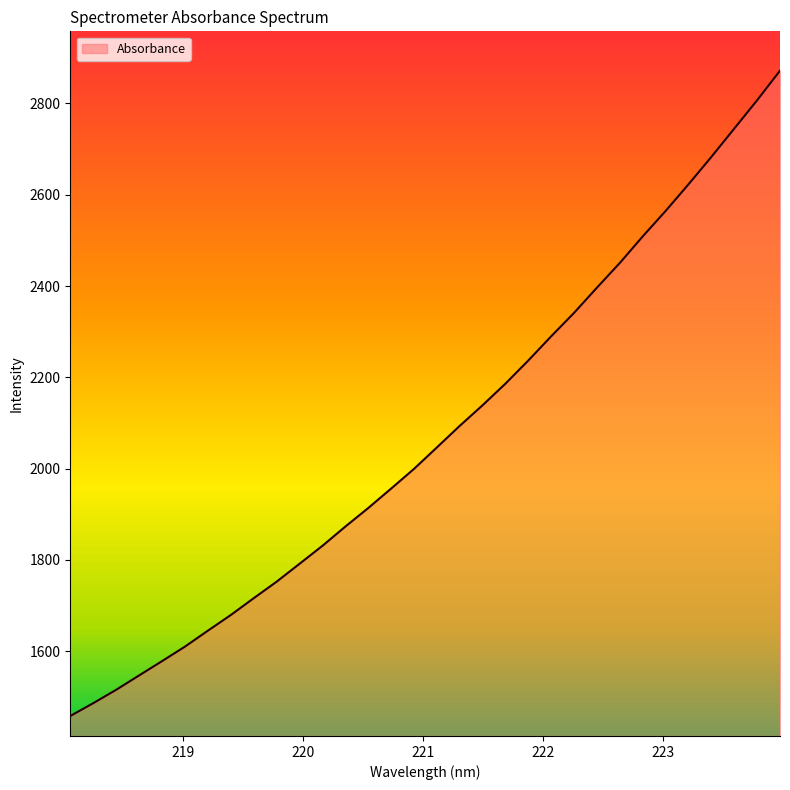

How many values are below 2046?

16